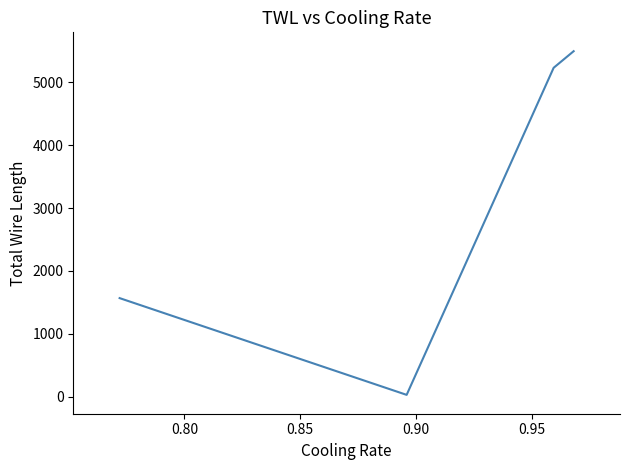

What is the difference between the maximum and minimum values?

5467